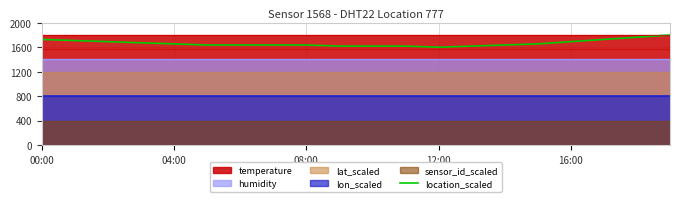

The location_scaled series shows 2868.9 at 00:00. True or false?

False